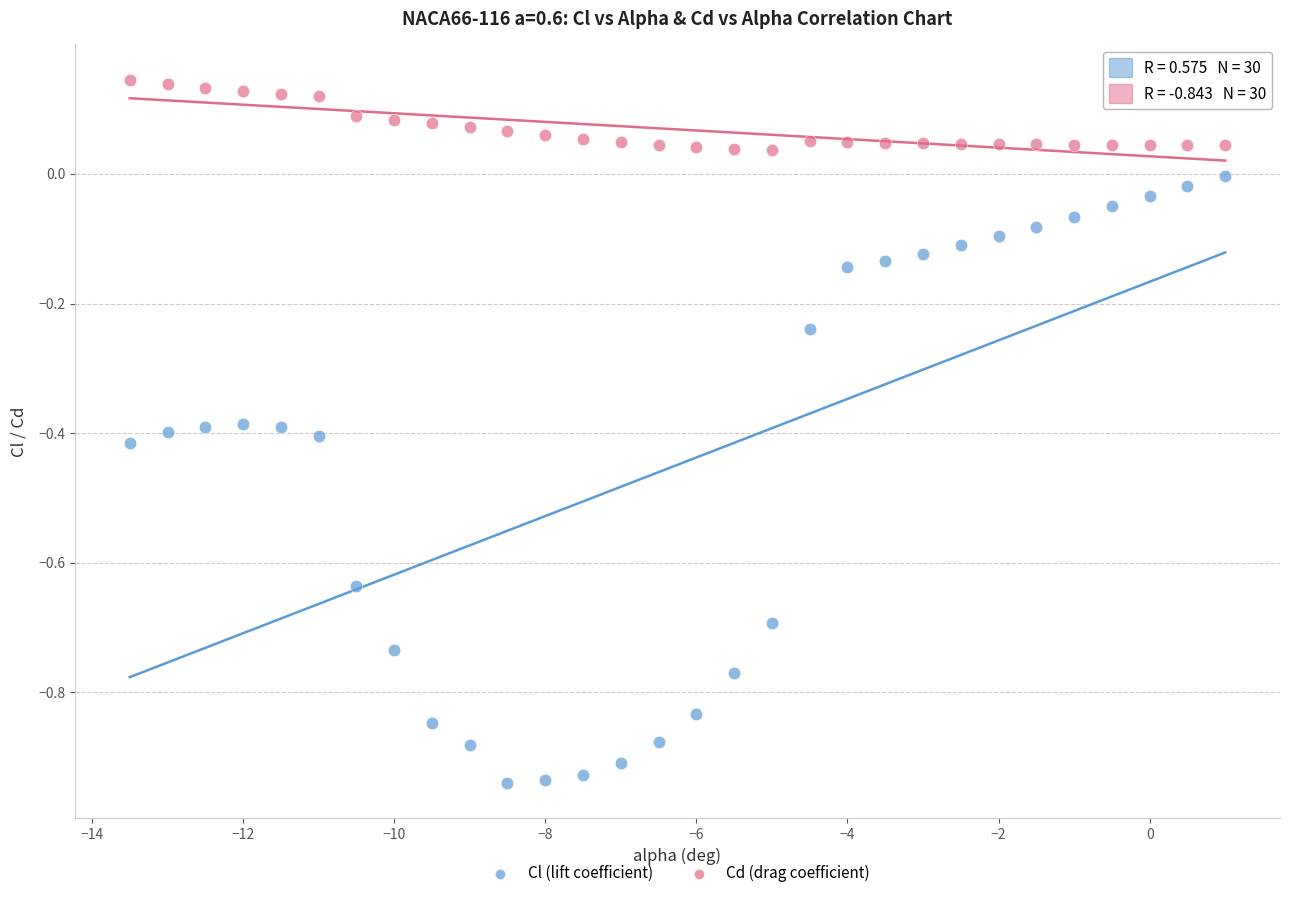

Across all data points, what is the range of X values (max minus min)?

14.5